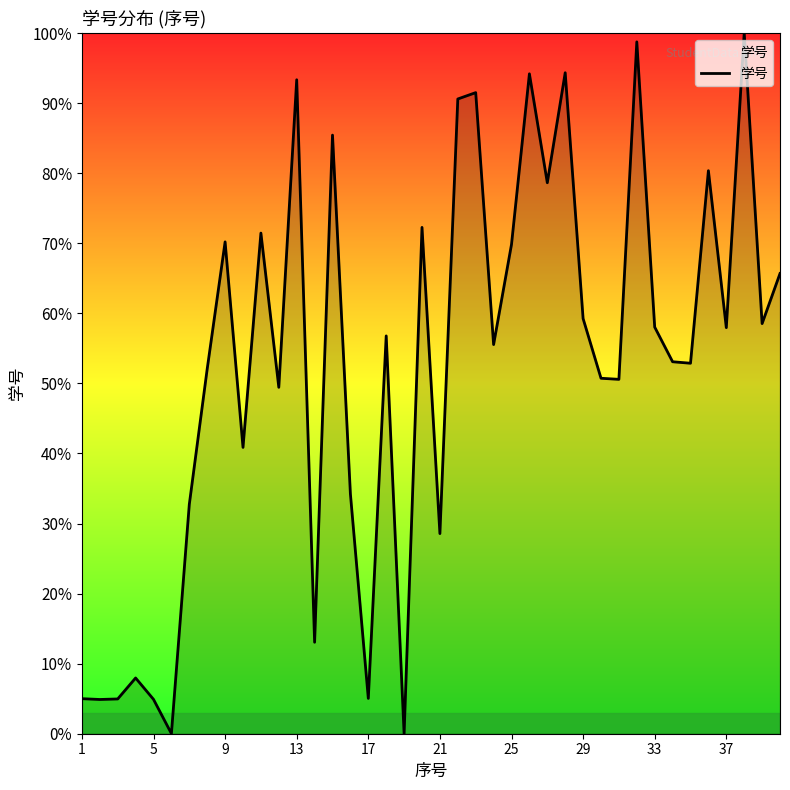

Does the chart display data point markers on the line(s)?

No